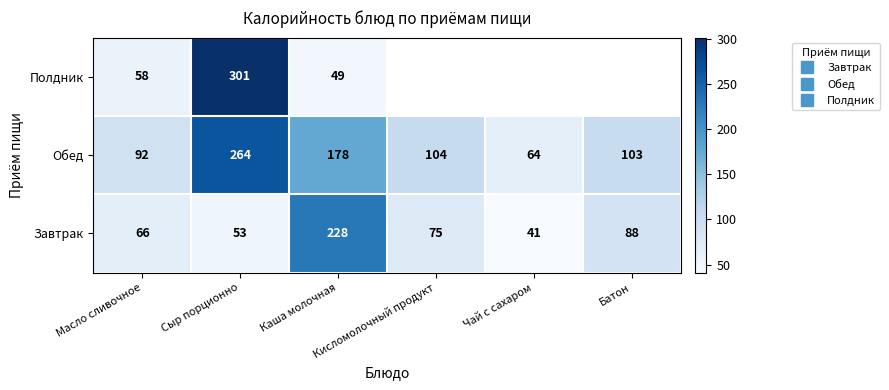

List the series in order of their overall mean, highest first.

Обед, Полдник, Завтрак